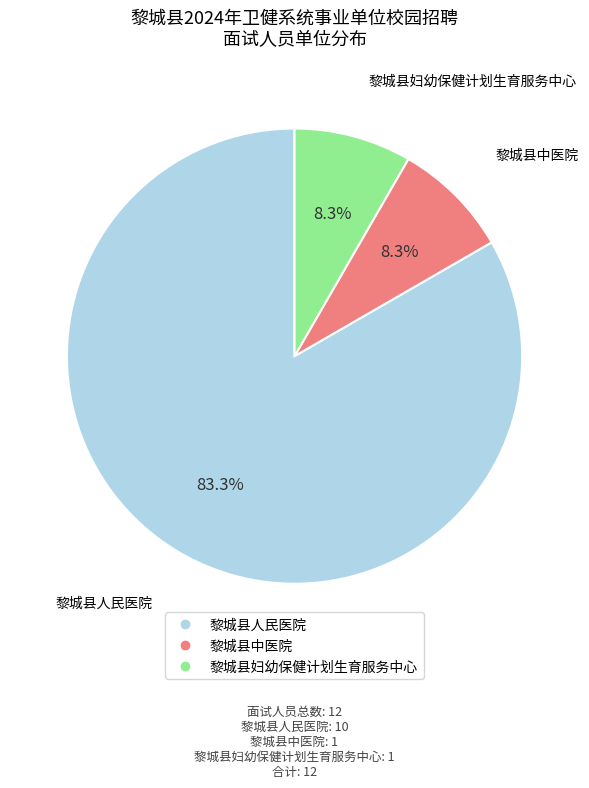

To the nearest percent, what percentage of the pie is 黎城县人民医院?

83%